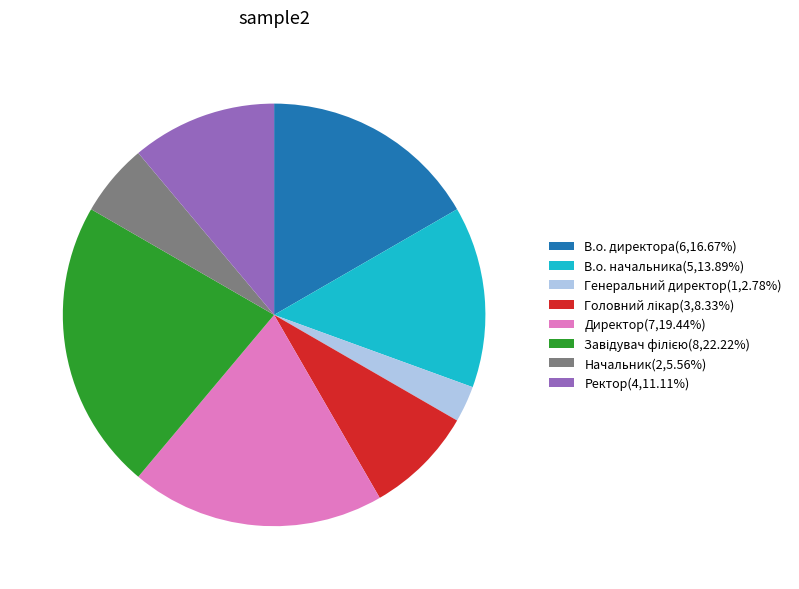

How many slices are in this pie chart?

8